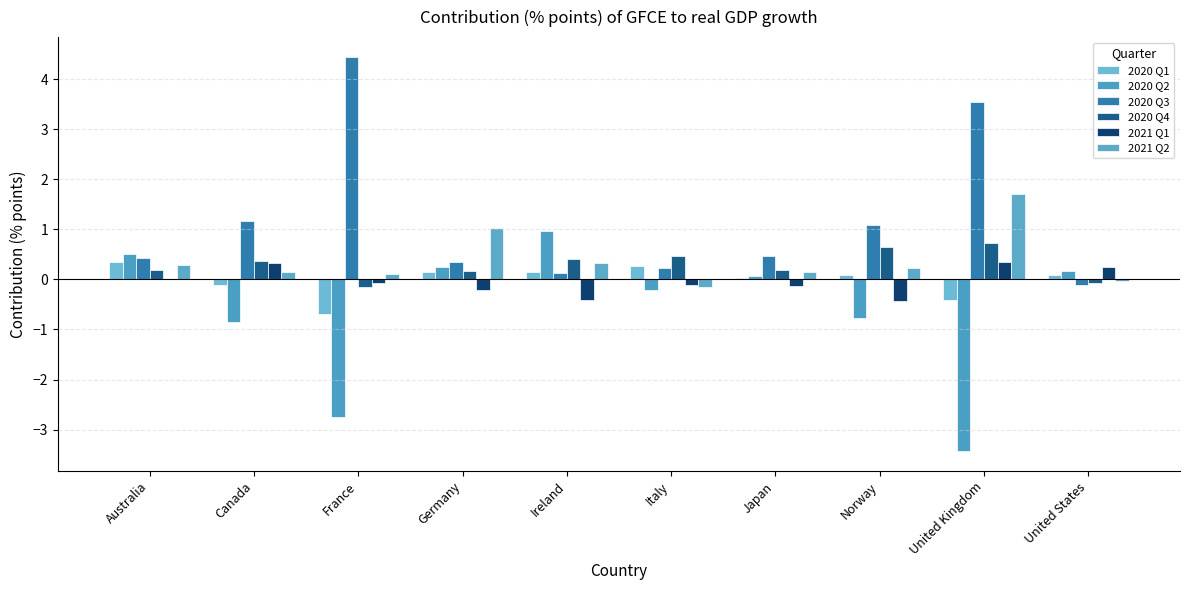

What is the maximum value for 2020 Q1?

0.4